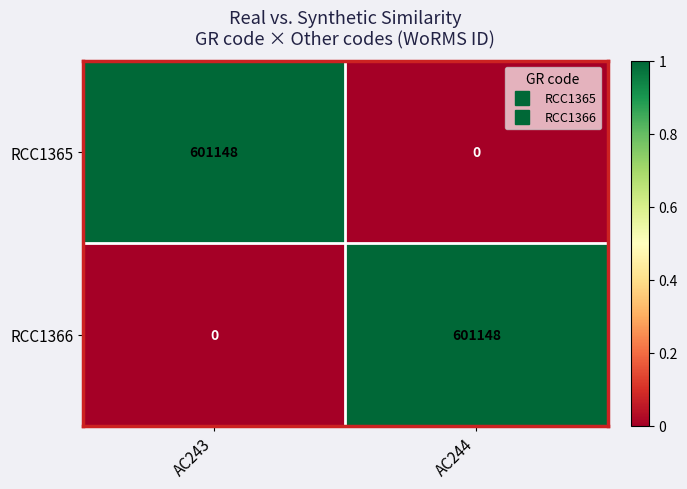

Which category has the highest value in the RCC1365 series?

AC243